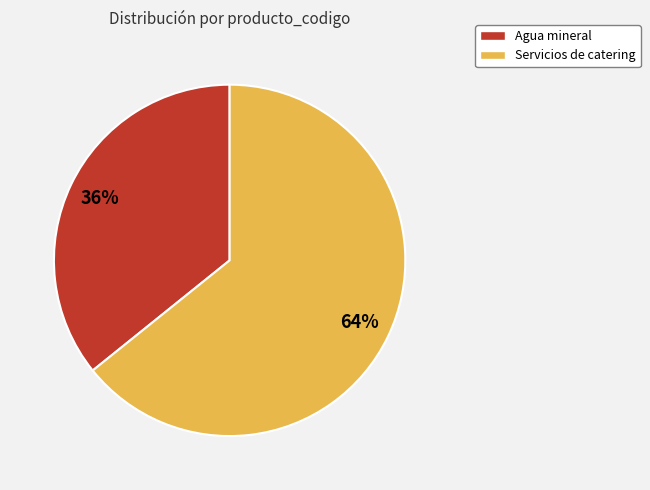

What is the largest slice in the pie chart?

Servicios de catering